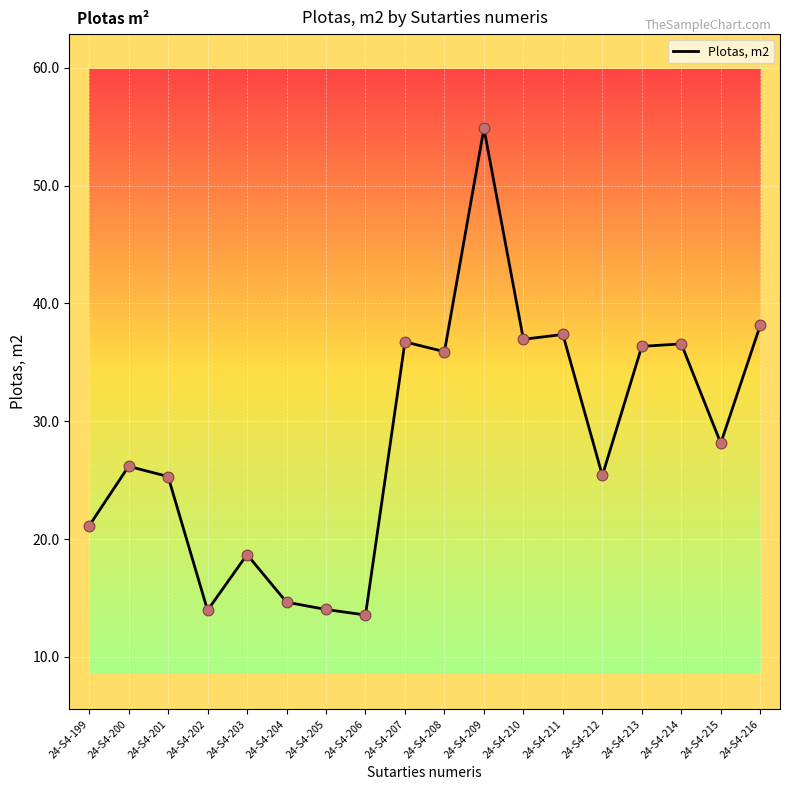

What is the change in value from 24-S4-201 to 24-S4-203?

-6.6